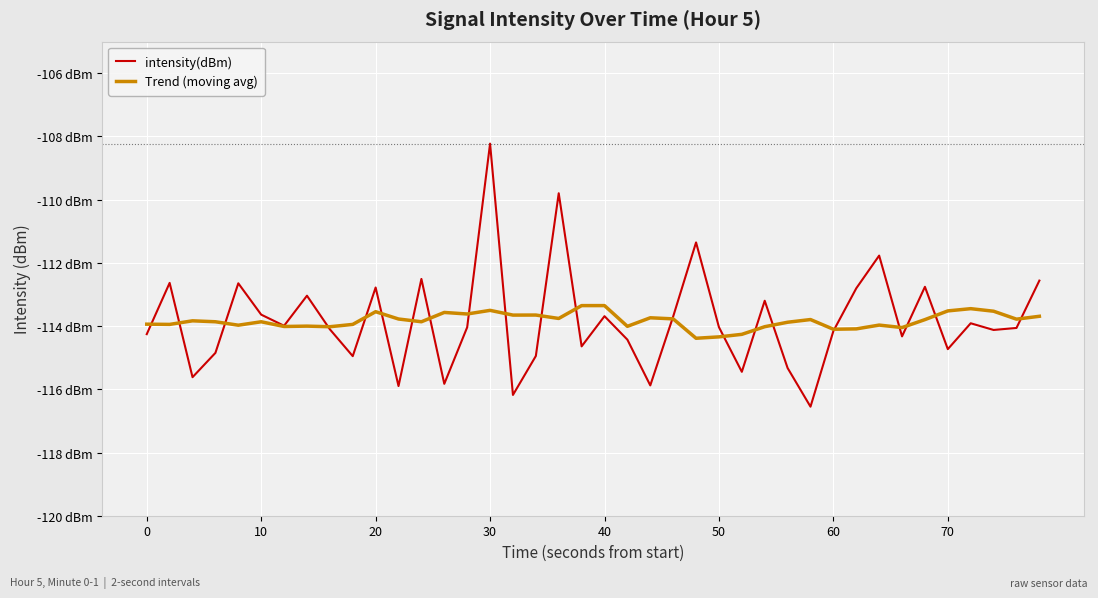

What are all the series names shown in the legend?

intensity(dBm), Trend (moving avg)